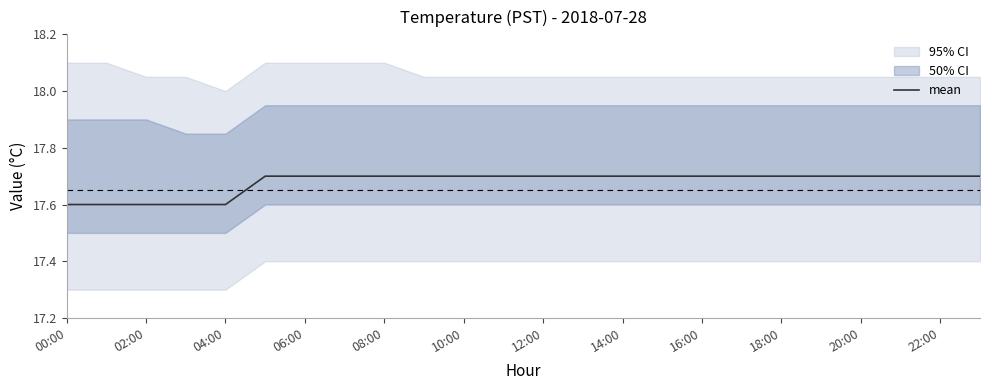

What is the greatest value displayed?

17.7